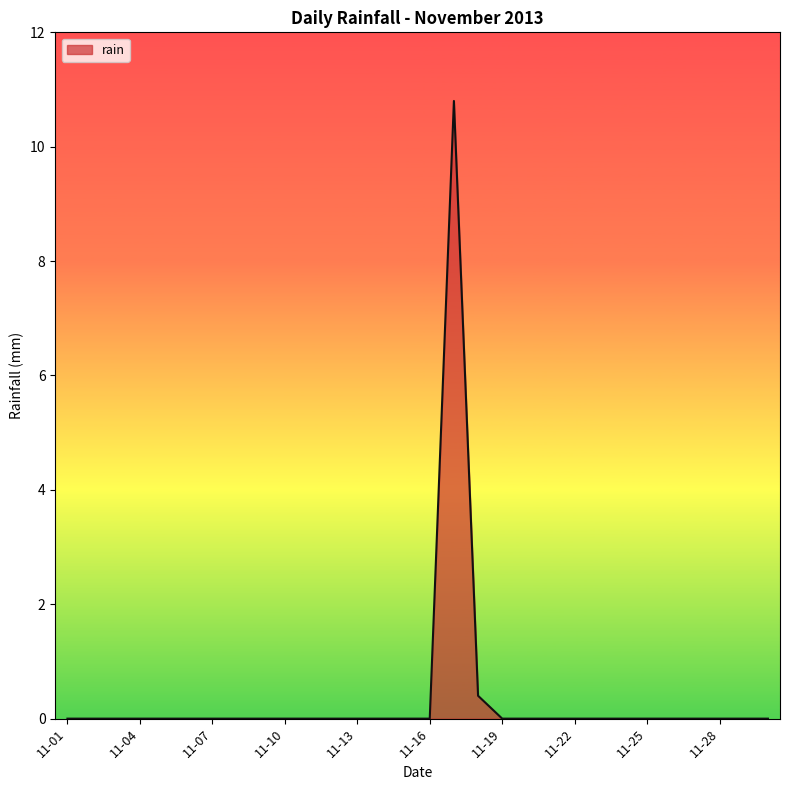

What is the greatest value displayed?

10.8